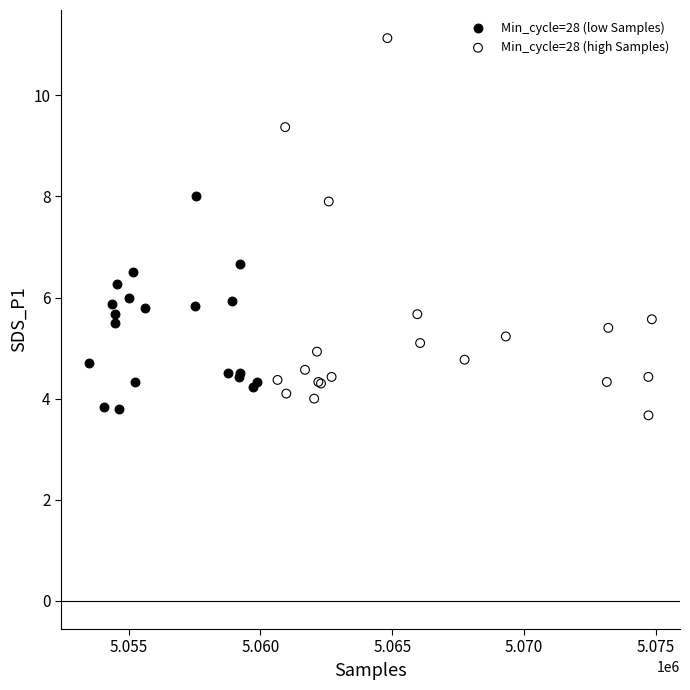

Which series contains the highest Y value?

Min_cycle=28 (high Samples)